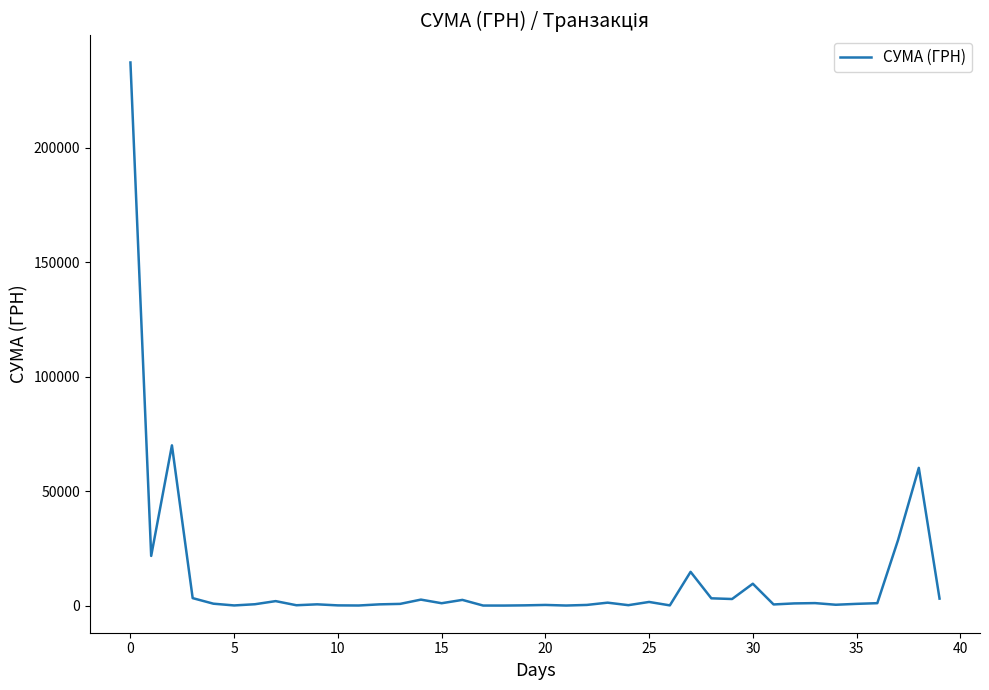

What is the difference between the maximum and minimum values?

237030.5